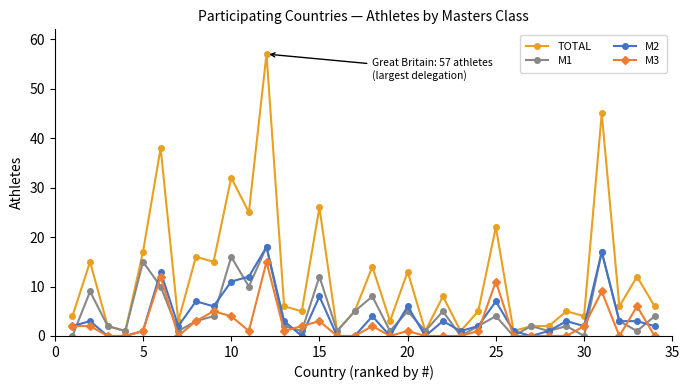

Which series has the largest total across all categories?

TOTAL